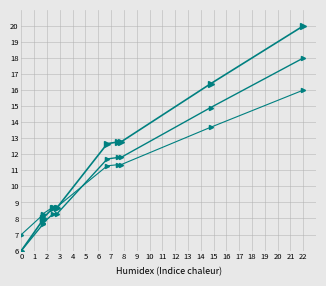

Reading left to right, list all the values displayed in this chart.

work_id: 6.0	7.9	8.0	8.7	8.7	12.7	12.8	12.8	16.4	20.0
work_id (offset): 6.0	7.6	7.7	8.3	8.3	11.7	11.8	11.8	14.9	18.0
work_id (offset2): 7.0	8.2	8.3	8.7	8.7	11.3	11.4	11.4	13.7	16.0